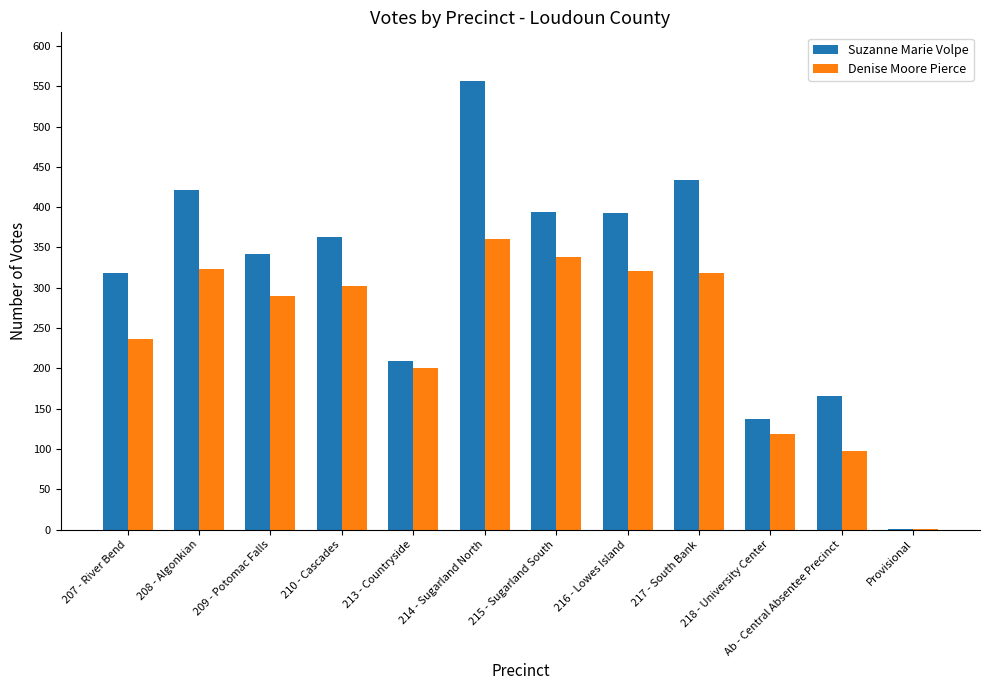

What is the maximum value for Suzanne Marie Volpe?

557